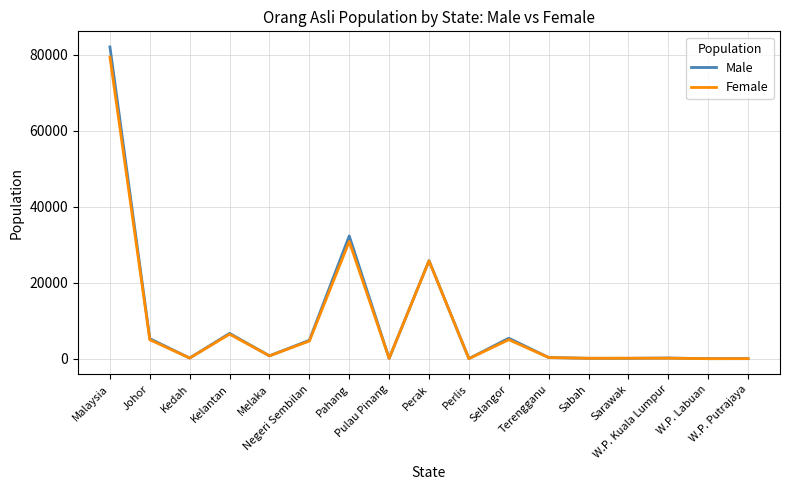

Which series has the widest spread of values?

Male